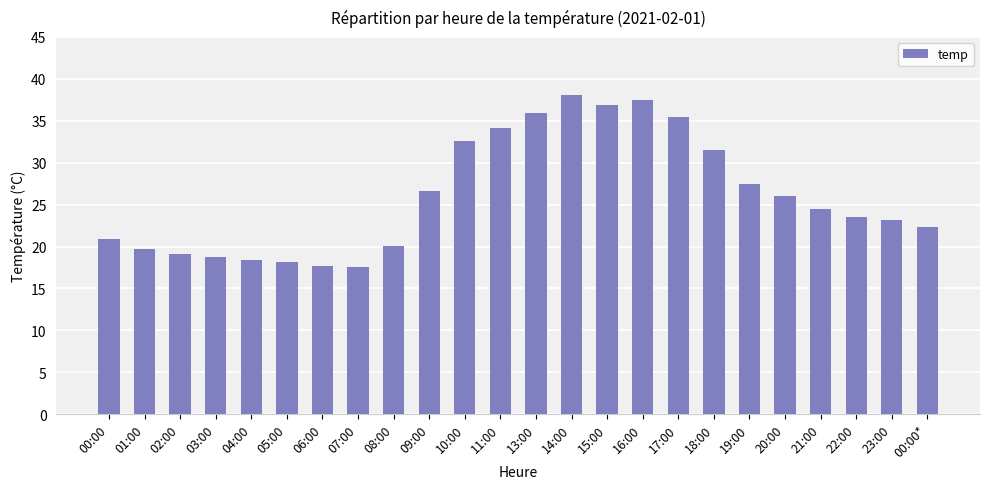

At which label does the data first exceed 24?

09:00